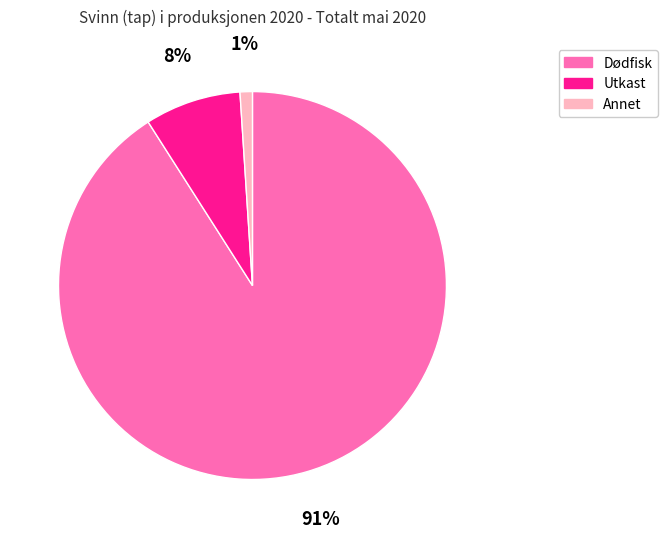

How many slices are in this pie chart?

3